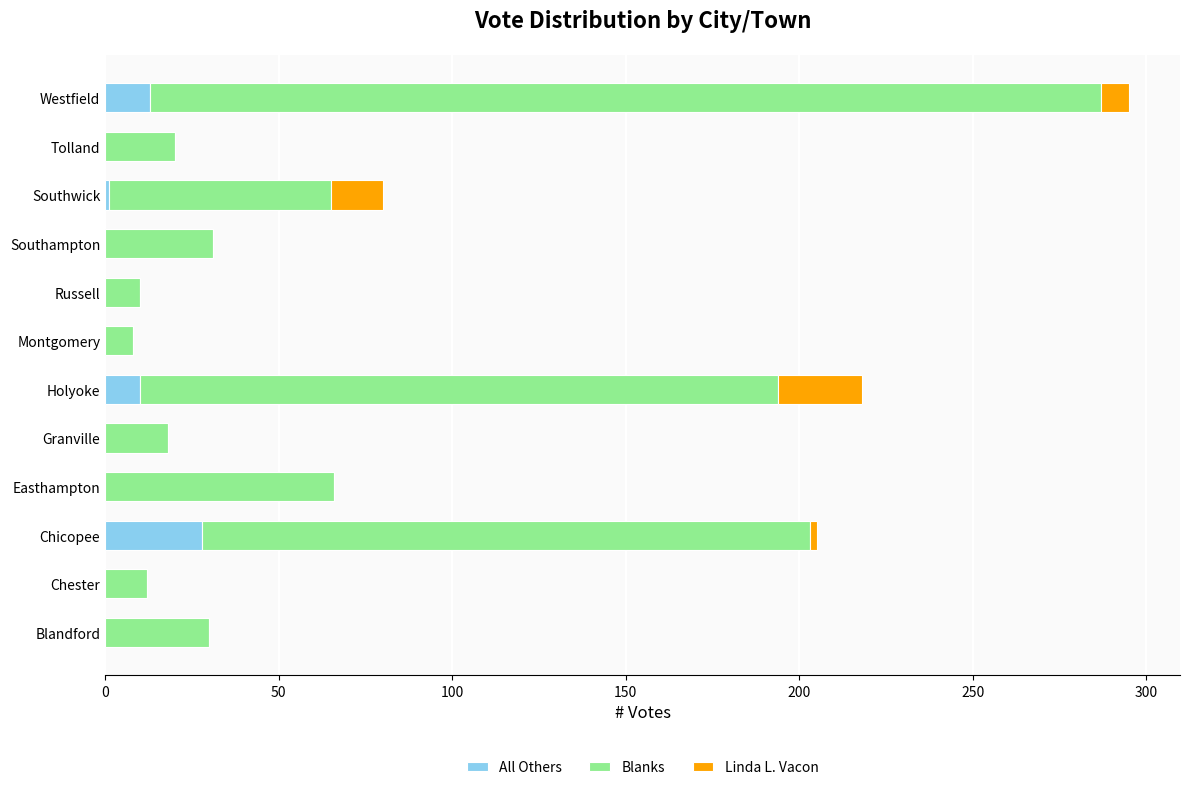

What are all the series names shown in the legend?

All Others, Blanks, Linda L. Vacon